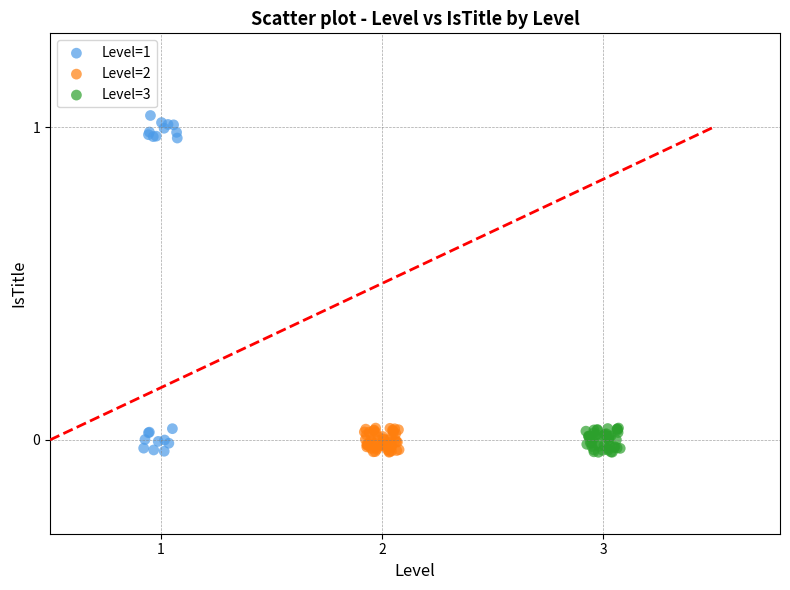

Which series has the largest Y range (max minus min)?

Level=1